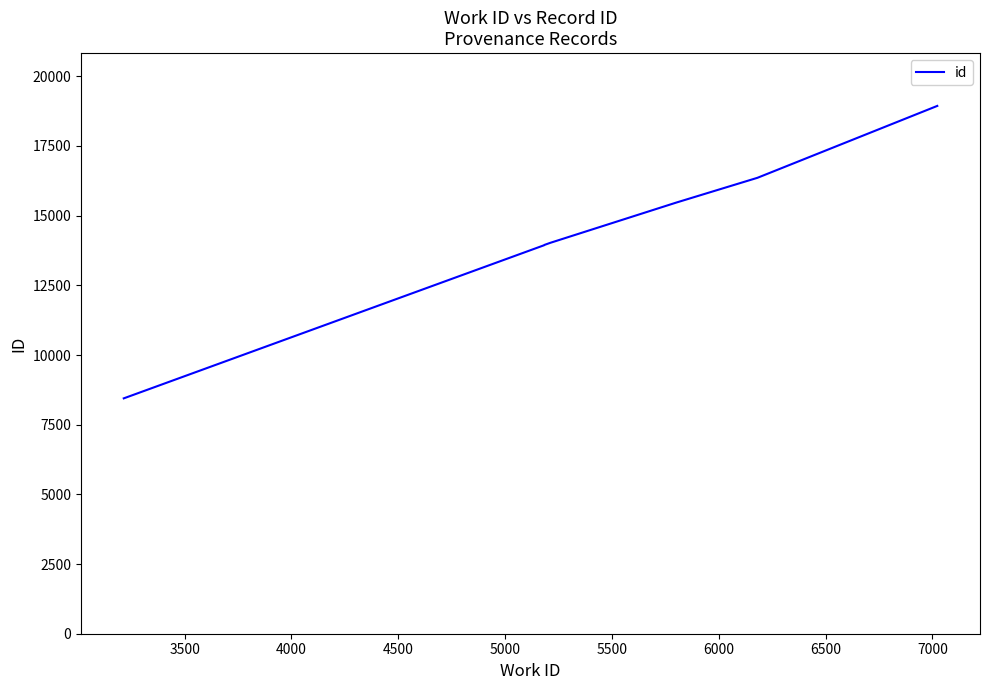

True or false: the data has more than 1 interior local peaks.

False